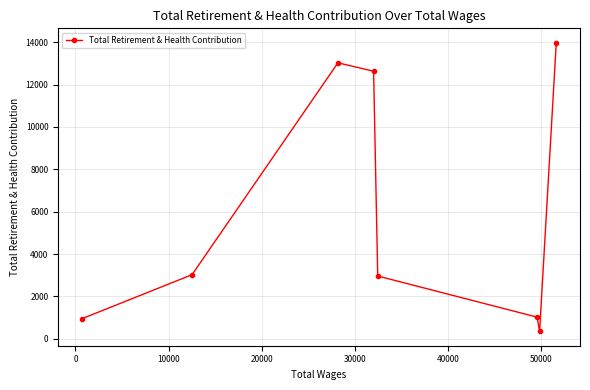

What is the minimum value shown in the chart?

352